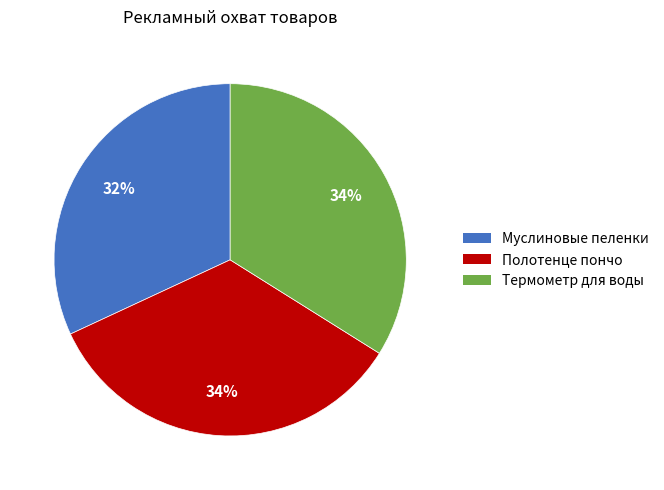

Is there a majority slice in this chart?

No